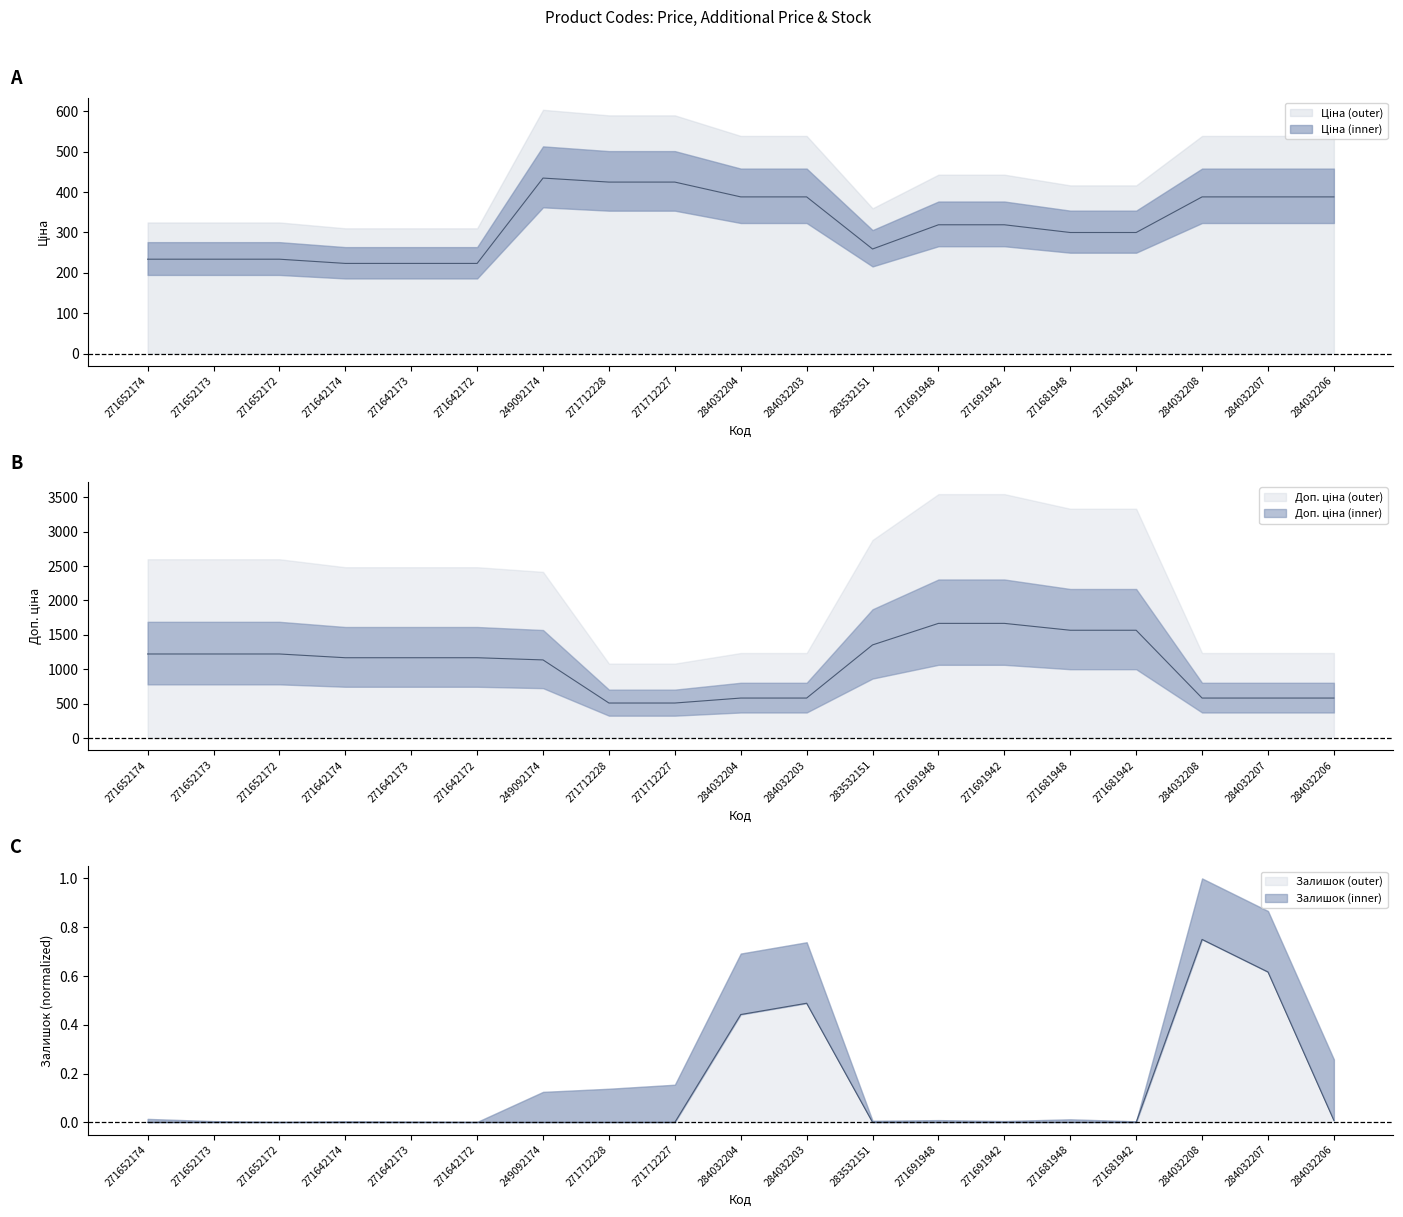

What is the average value of the Доп. ціна series?

1054.6